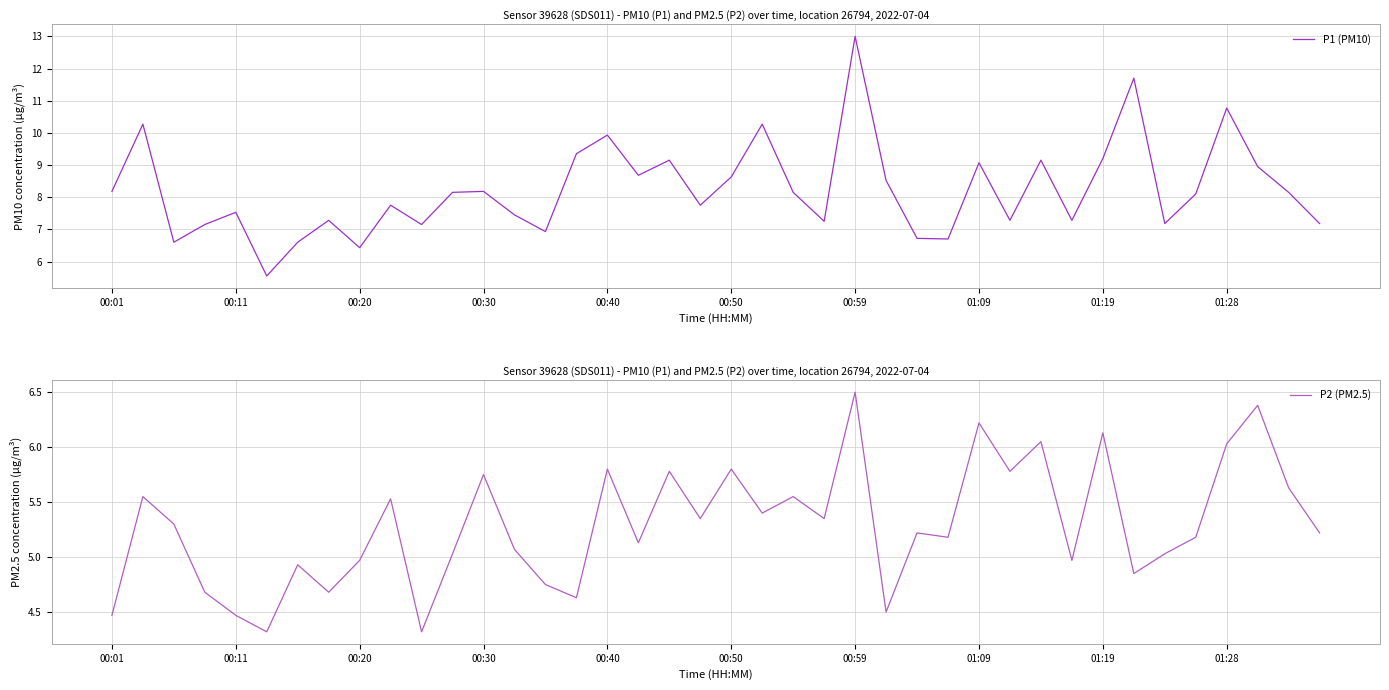

True or false: P1 (PM10) has more than 1 interior local peaks.

True